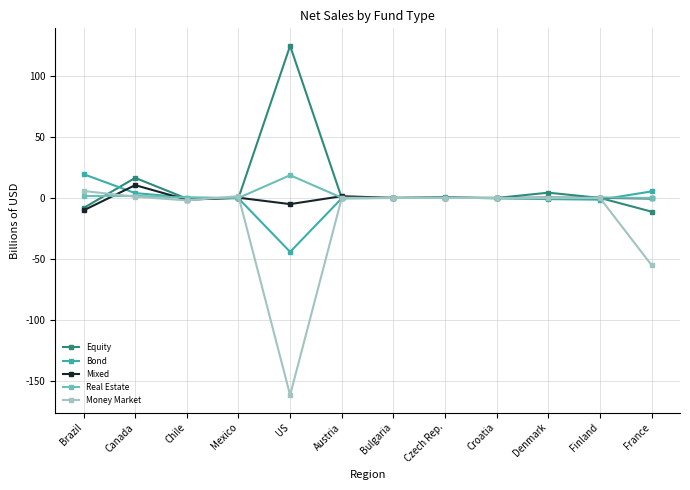

What are all the series names shown in the legend?

Equity, Bond, Mixed, Real Estate, Money Market